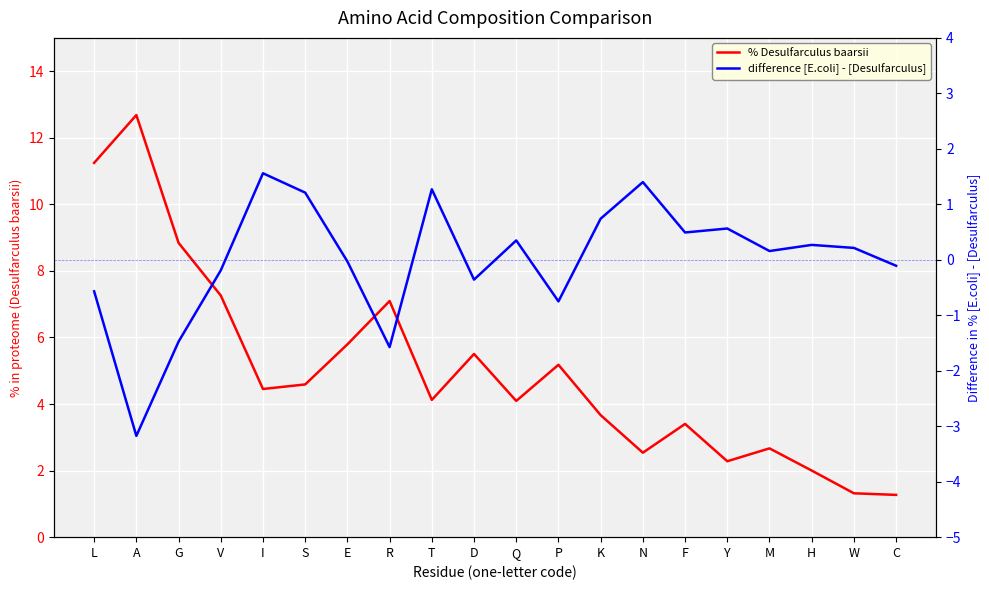

How many interior local valleys does the difference [E.coli] - [Desulfarculus] series have?

6